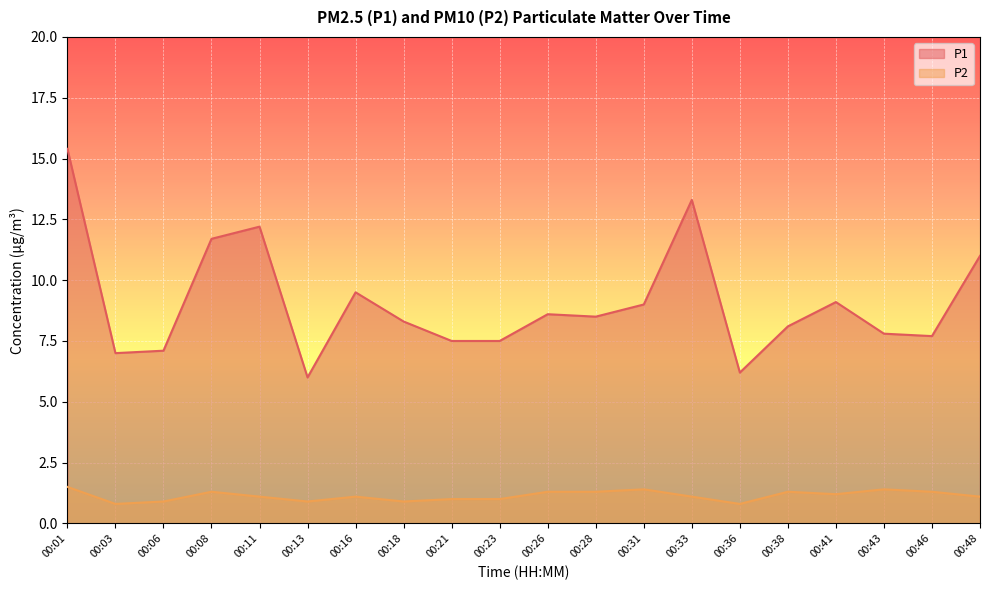

At which label does P2 first exceed 1?

00:01